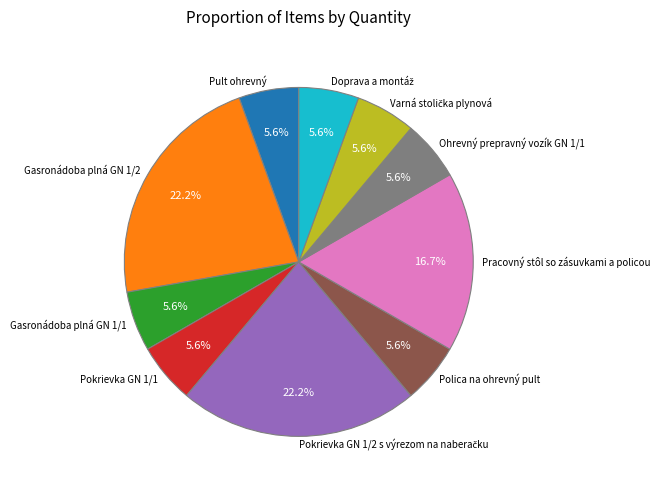

Count the number of slices in the pie.

10